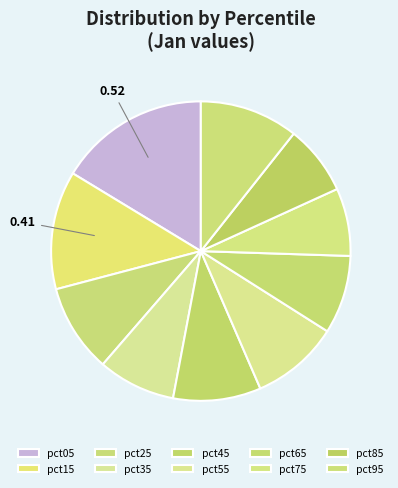

What portion of the pie excludes pct65?

91.5%